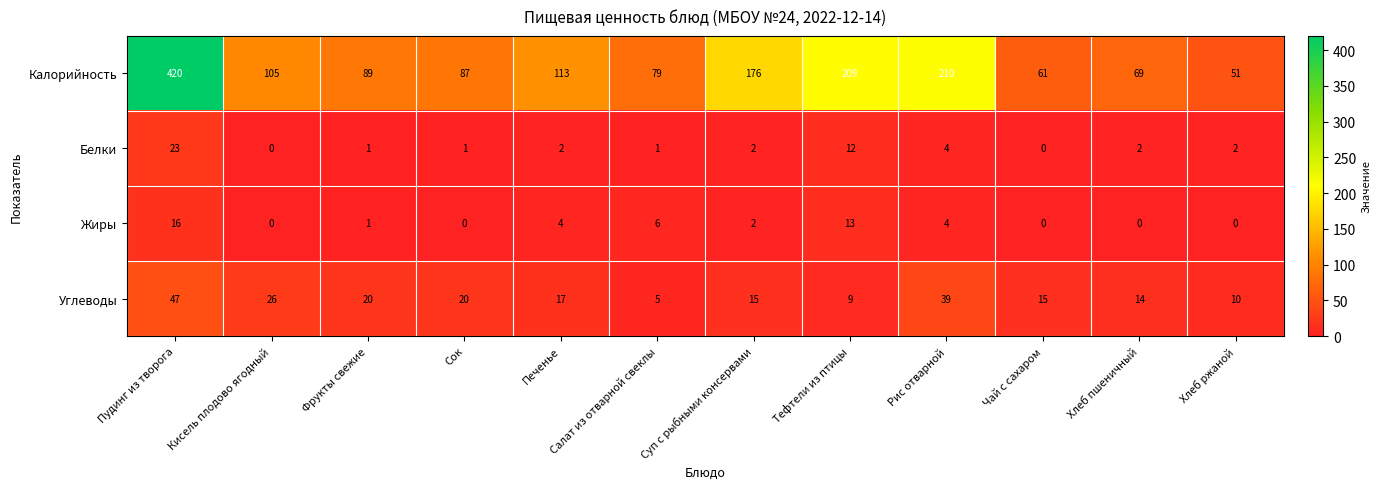

How many data points in Жиры are less than 2?

6